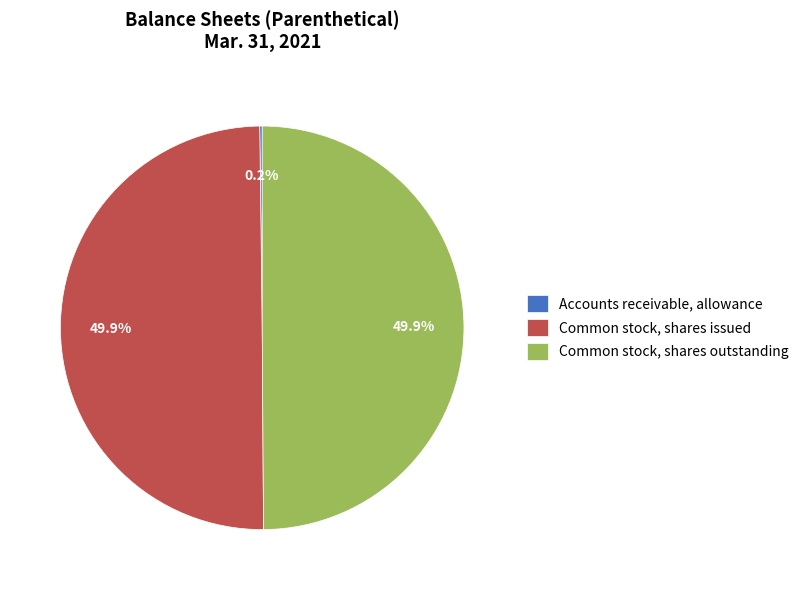

Combined, do Common stock, shares issued and Common stock, shares outstanding account for over 50%?

Yes